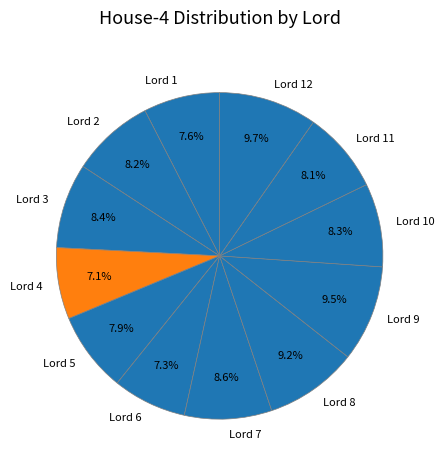

Which has a higher value, Lord 8 or Lord 4?

Lord 8